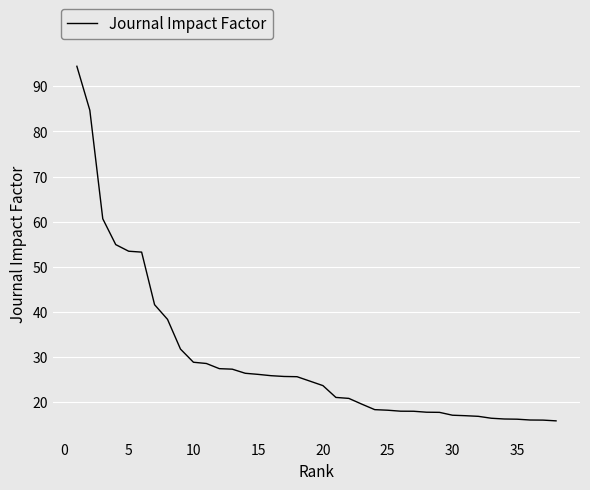

What is the change in value from 5 to 10?

-24.6